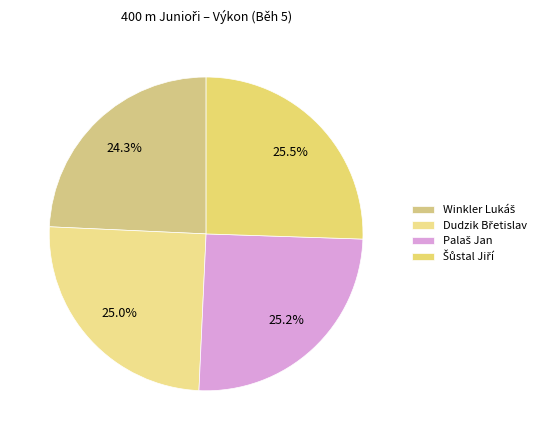

The Dudzik Břetislav slice represents 25% of the pie. True or false?

True